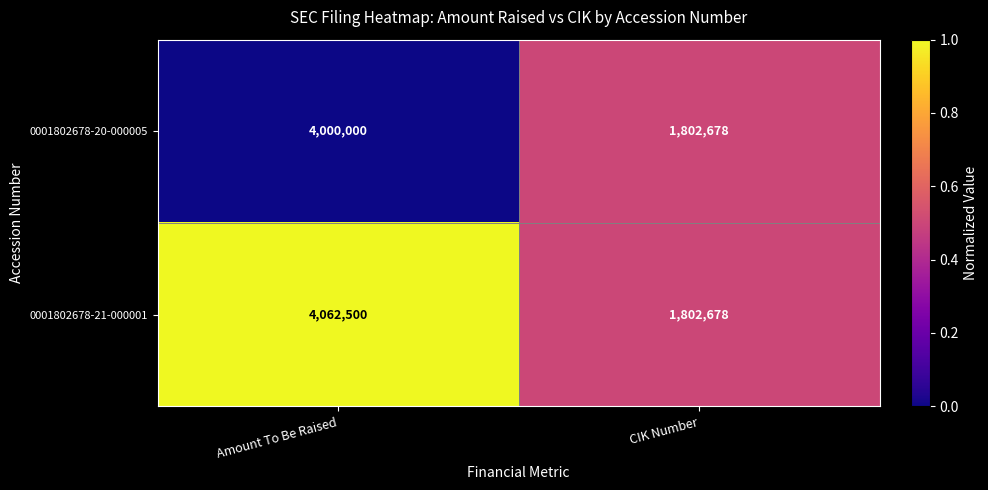

At Amount To Be Raised, list the series in order from largest to smallest.

0001802678-21-000001, 0001802678-20-000005